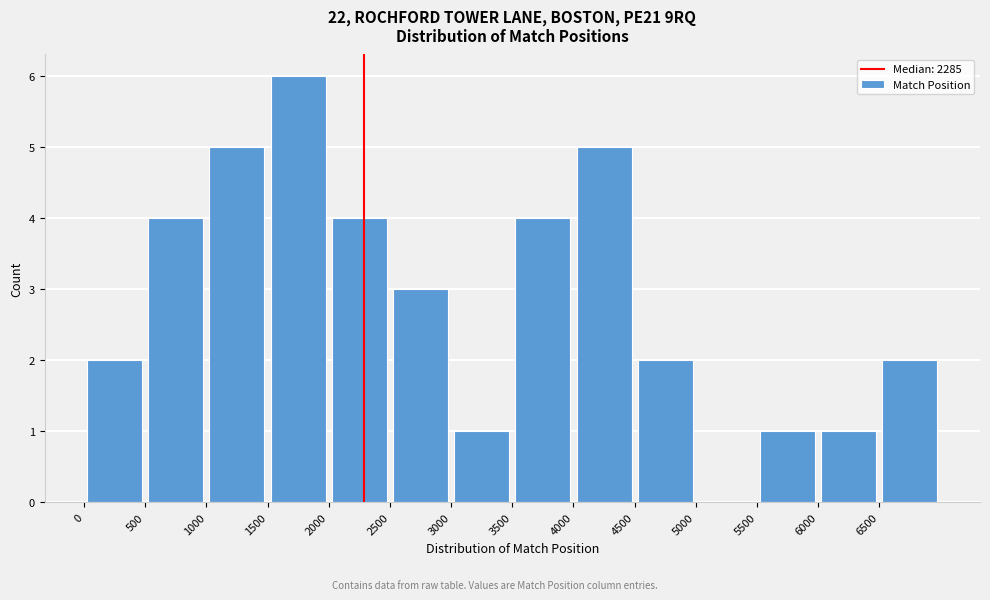

Which range on the x-axis has the tallest bar?

1500 to 2000